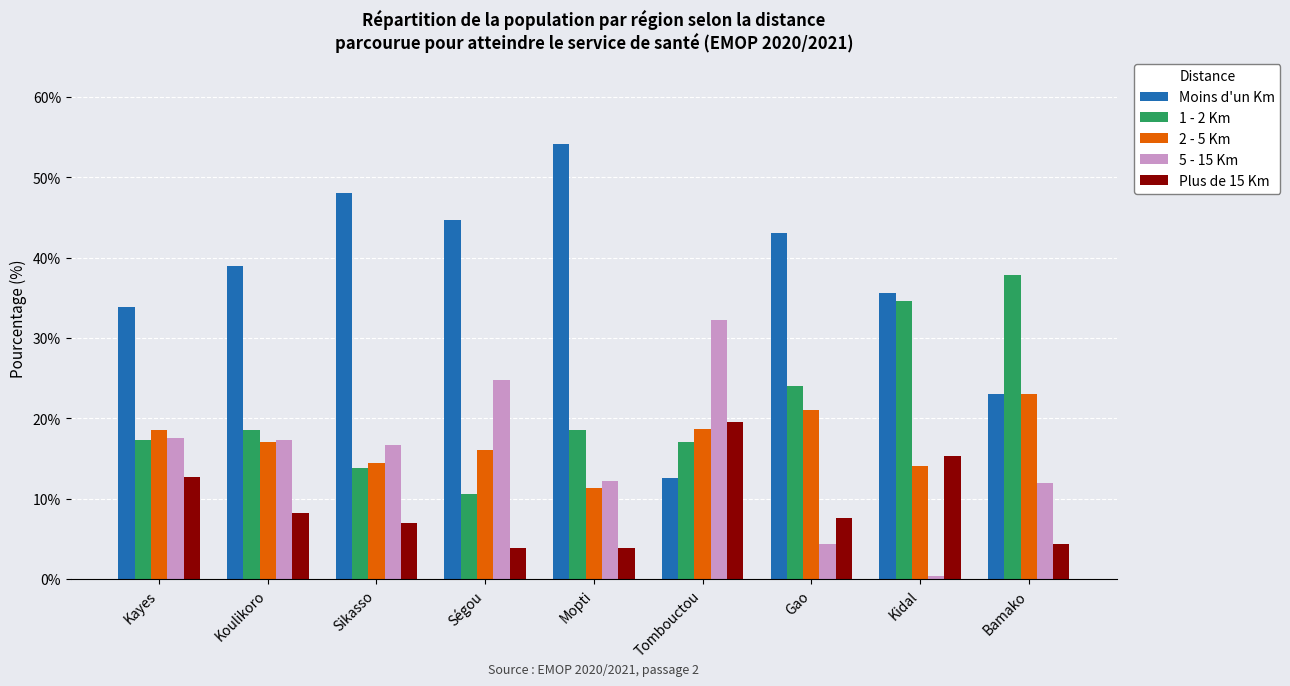

What is the difference between the second highest and second lowest values in the 5 - 15 Km series?

20.4